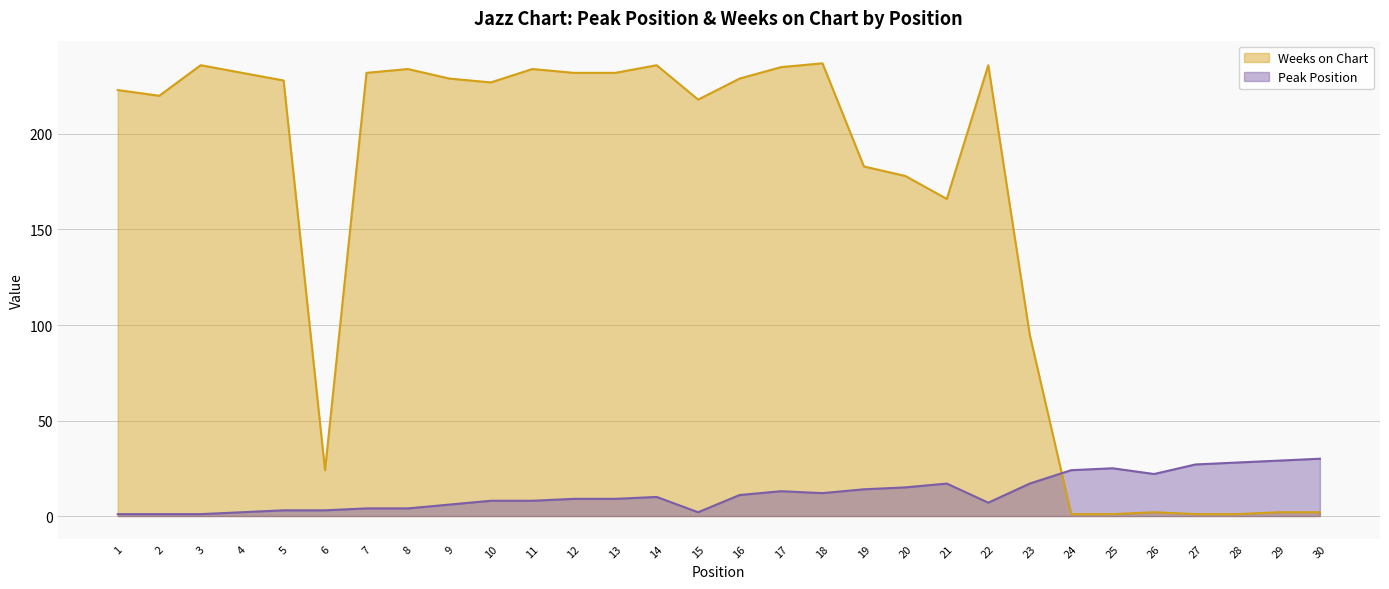

Which series has the widest spread of values?

Weeks on Chart